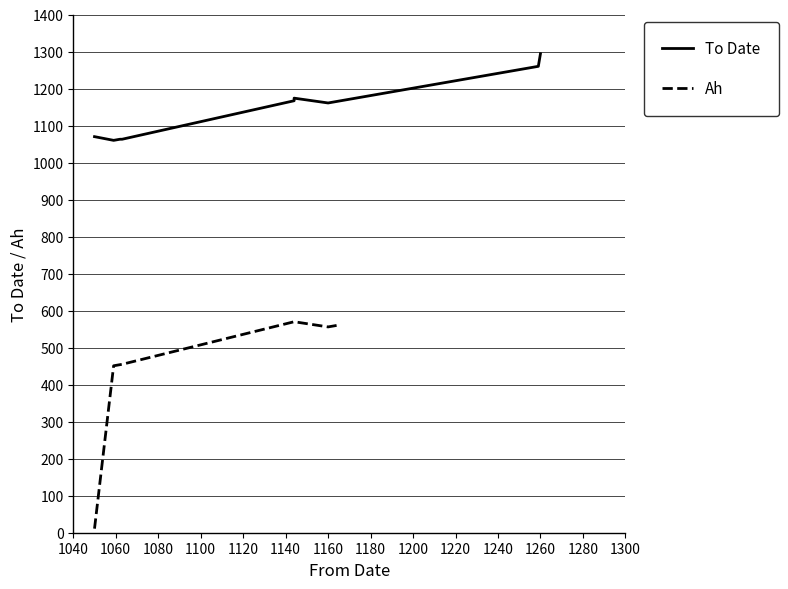

Rank the series at 1163 from highest to lowest value.

To Date, Ah